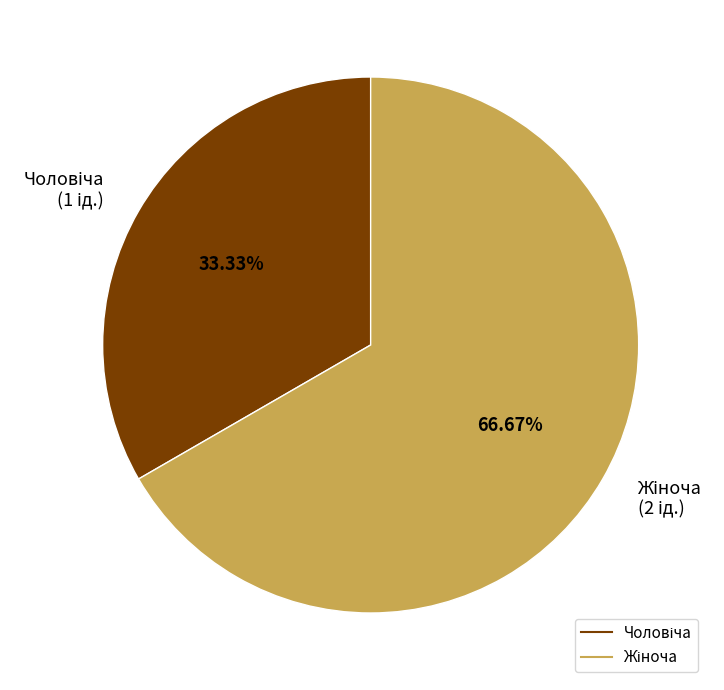

Does any single category account for the majority?

Yes